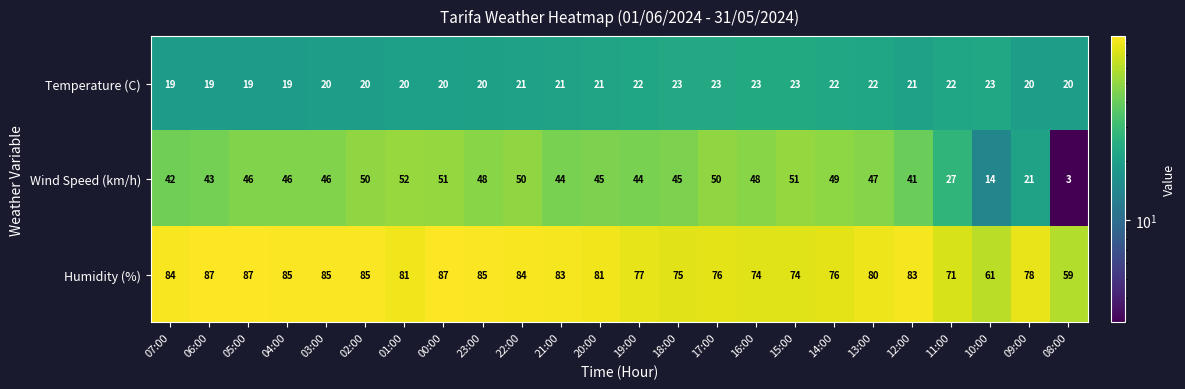

True or false: Humidity (%) has a value of 74 at 16:00.

True